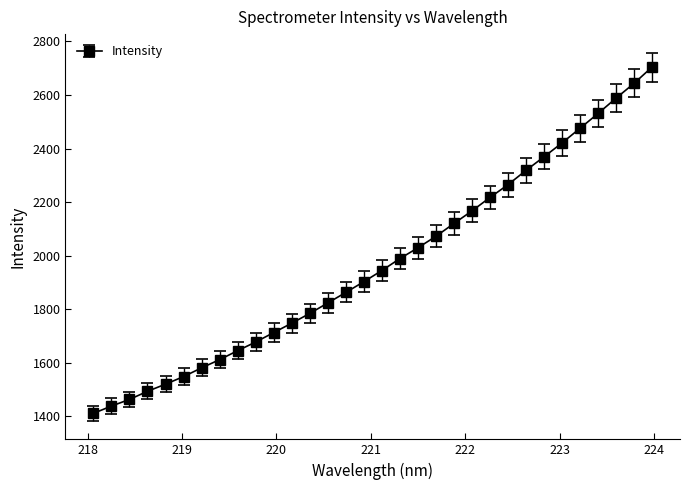

What is the average value?

1971.2